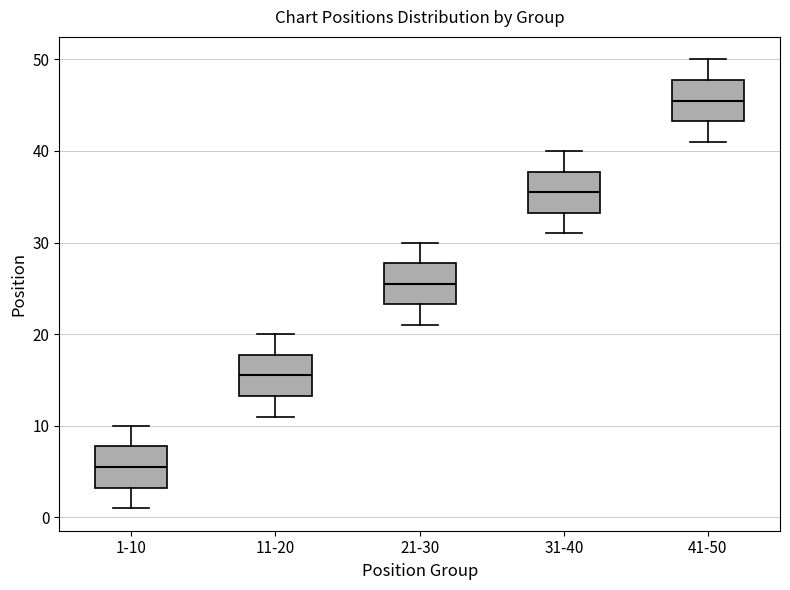

Reading left to right, transcribe this box plot: for each box, give where its median line is, the range the box spans, and where its two whiskers end, as read against the y-axis. The values are not printed on the chart, so give them approximately, as read against the axis.

1-10: median 6, box 3 to 8, whiskers 1 to 10
11-20: median 16, box 13 to 18, whiskers 11 to 20
21-30: median 26, box 23 to 28, whiskers 21 to 30
31-40: median 36, box 33 to 38, whiskers 31 to 40
41-50: median 46, box 43 to 48, whiskers 41 to 50